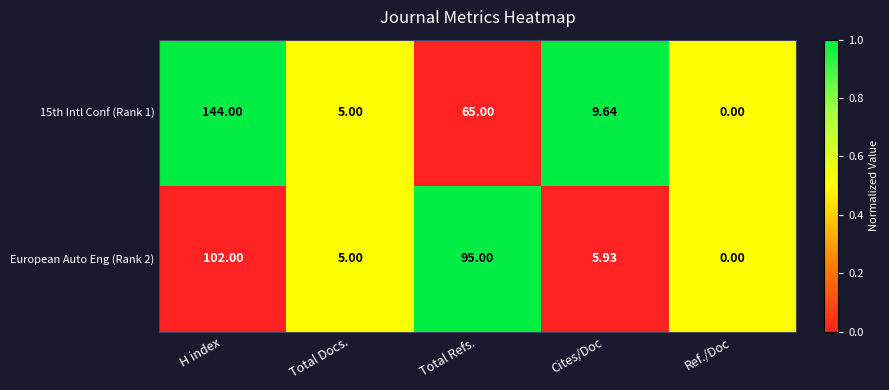

Rank the categories by European Auto Eng (Rank 2) value from highest to lowest.

H index, Total Refs., Cites/Doc, Total Docs., Ref./Doc